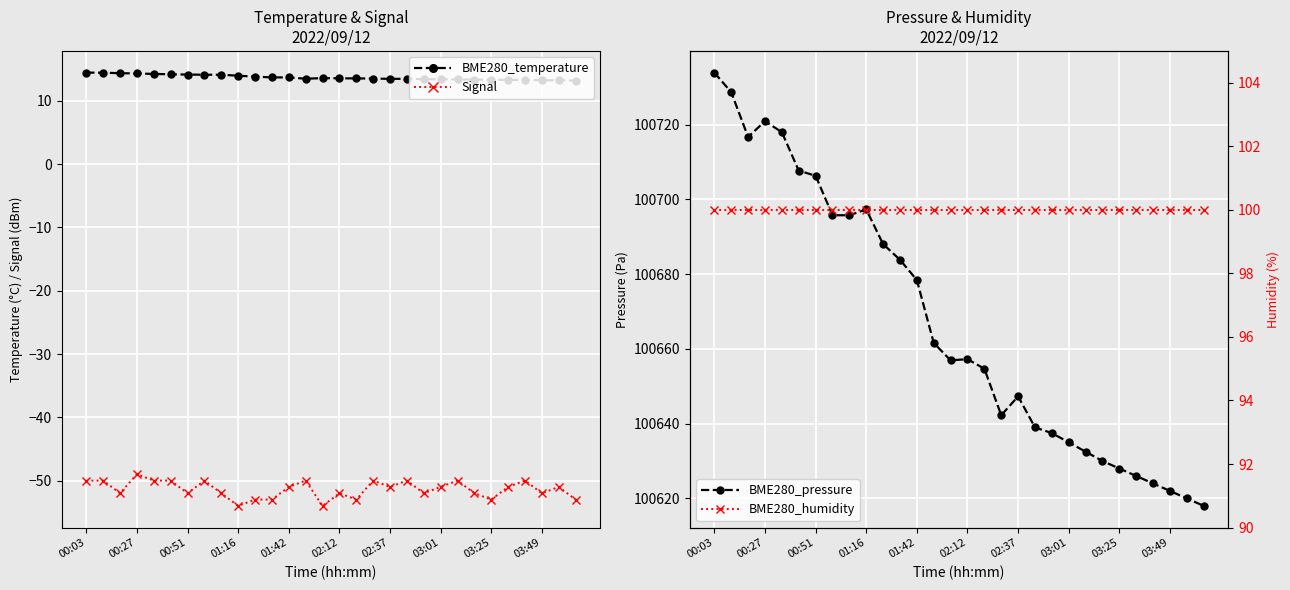

True or false: Signal has more than 2 points higher than both neighbors.

True